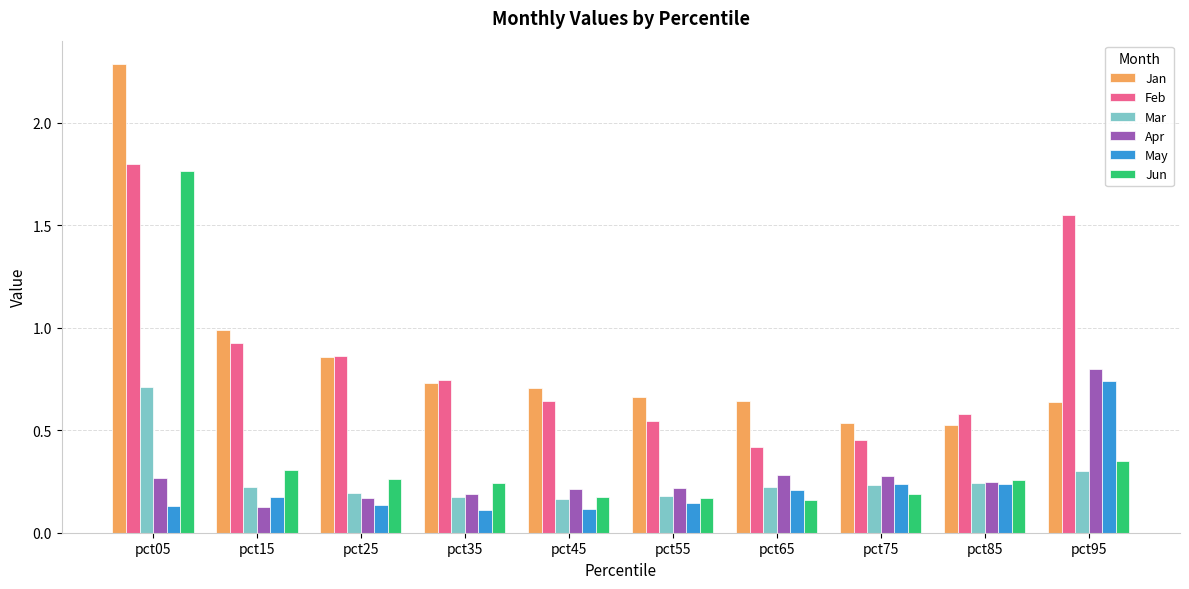

What is the total value across all series at pct05?

7.0